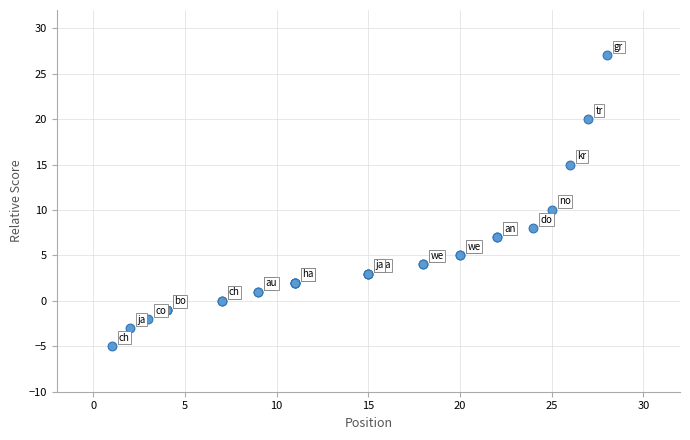

What Y value in the scatter plot is closest to 11?

10